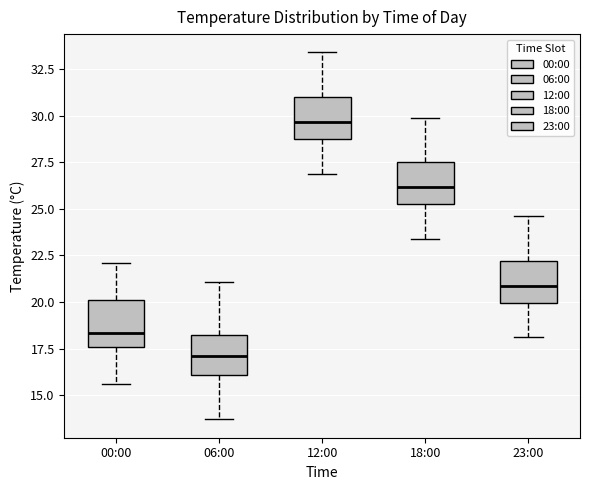

Where is the upper edge of the box for 06:00 on the y-axis? The values are not printed on the chart, so give them approximately, as read against the axis.

18.0